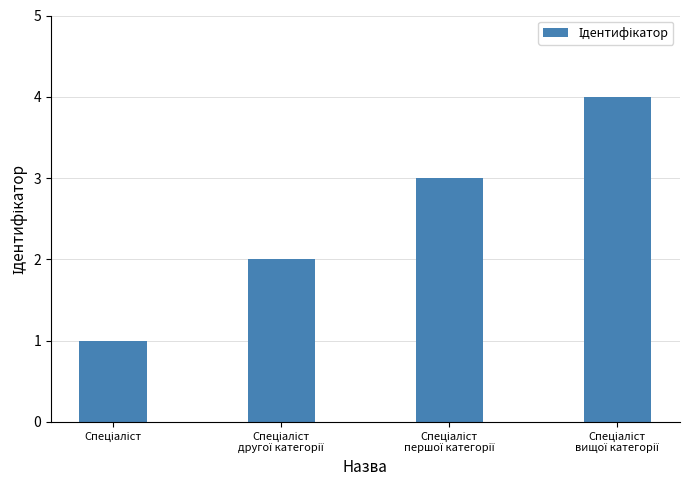

What is the greatest value displayed?

4